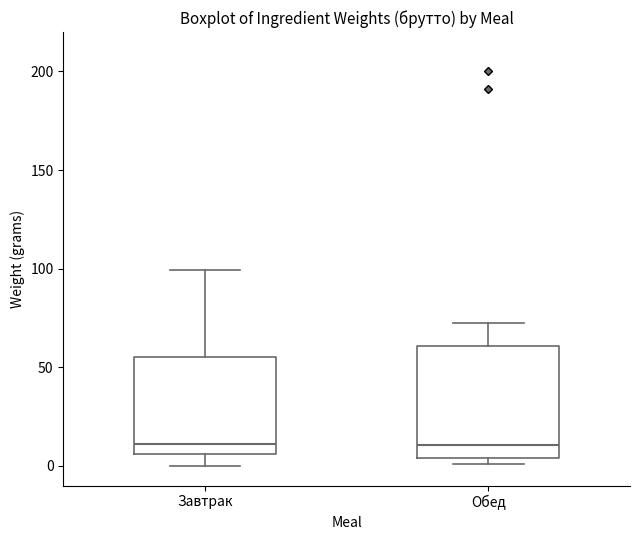

Reading left to right, transcribe this box plot: for each box, give where its median line is, the range the box spans, and where its two whiskers end, as read against the y-axis. The values are not printed on the chart, so give them approximately, as read against the axis.

Завтрак: median 10, box 5 to 55, whiskers 0 to 100
Обед: median 10, box 5 to 60, whiskers 0 to 75